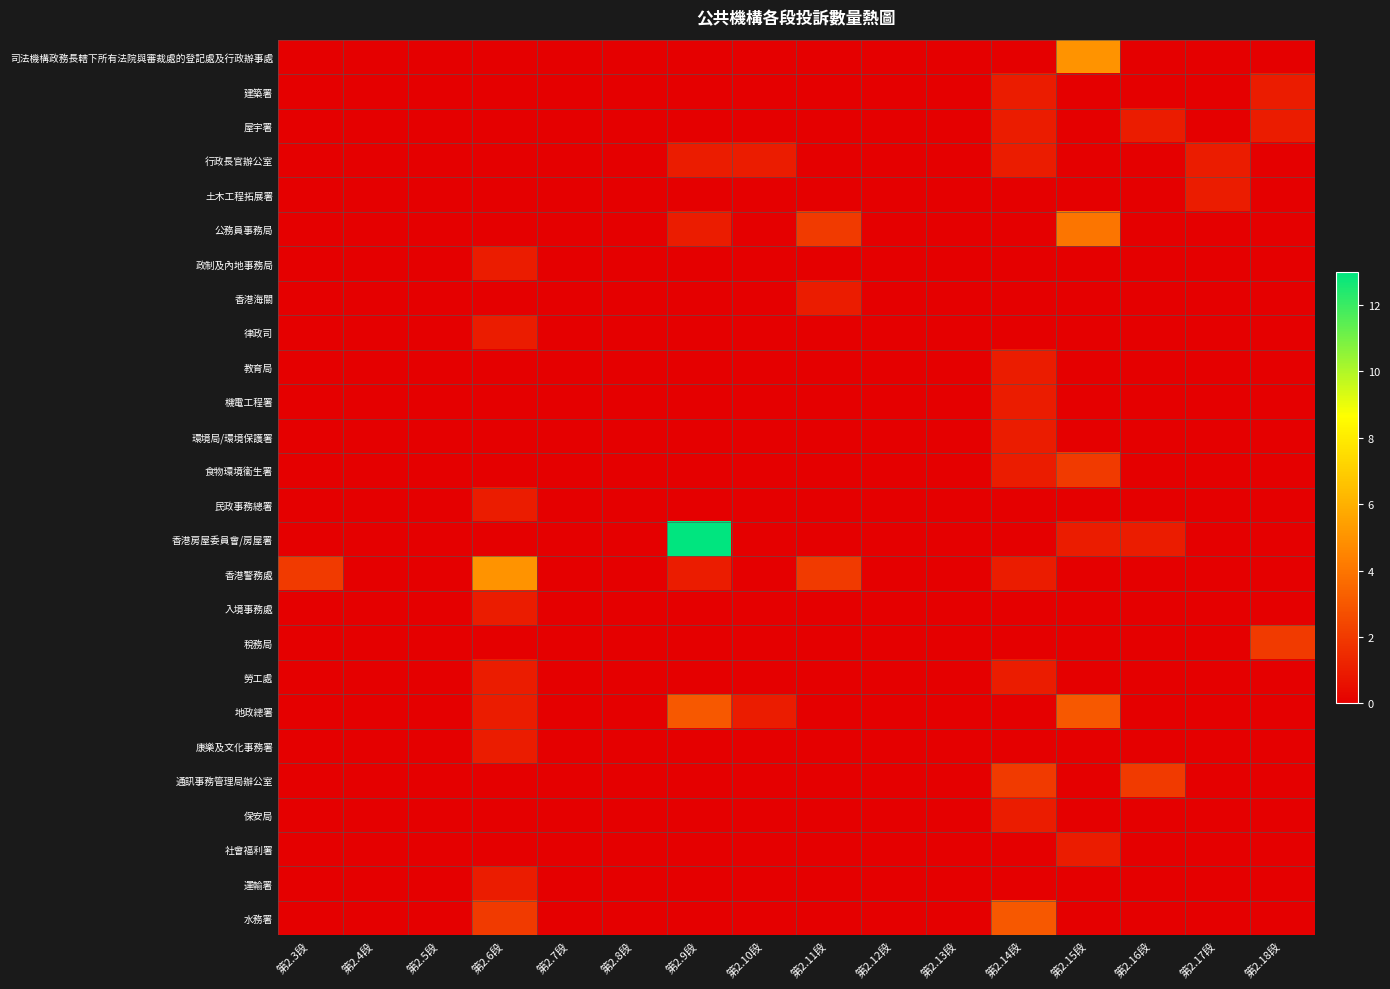

Which series has the widest spread of values?

香港房屋委員會/房屋署